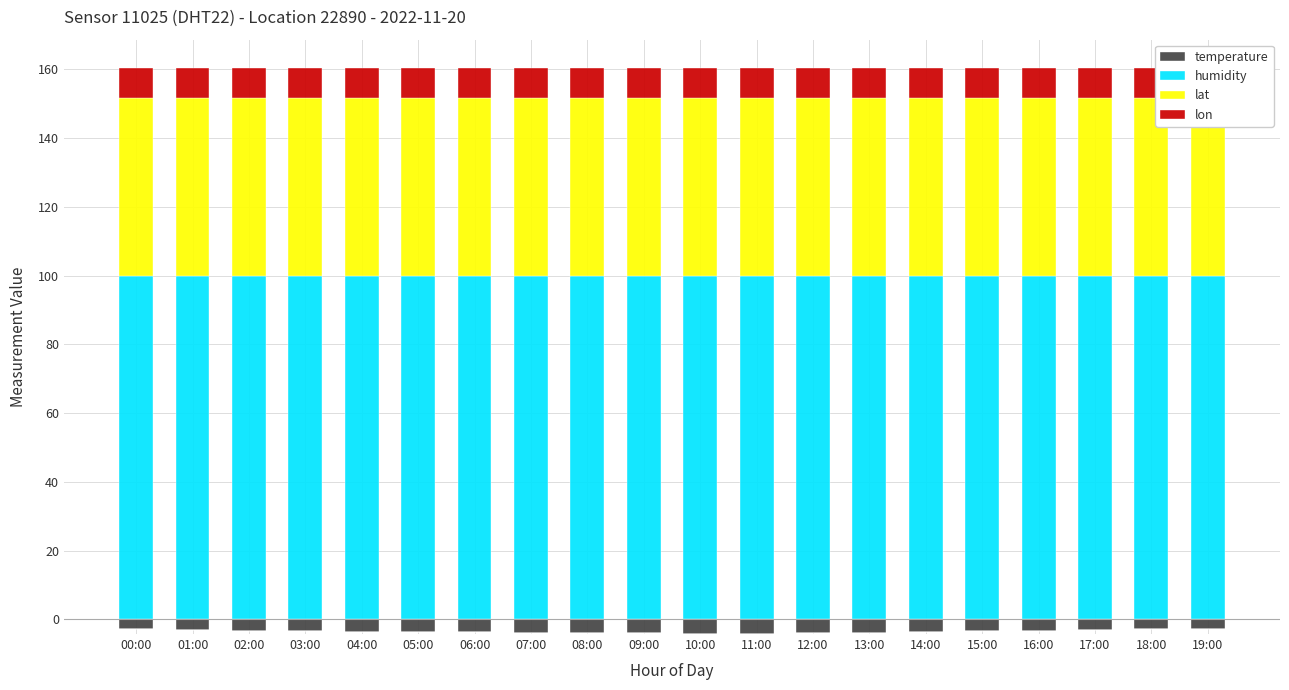

How many data points does each series have?

20